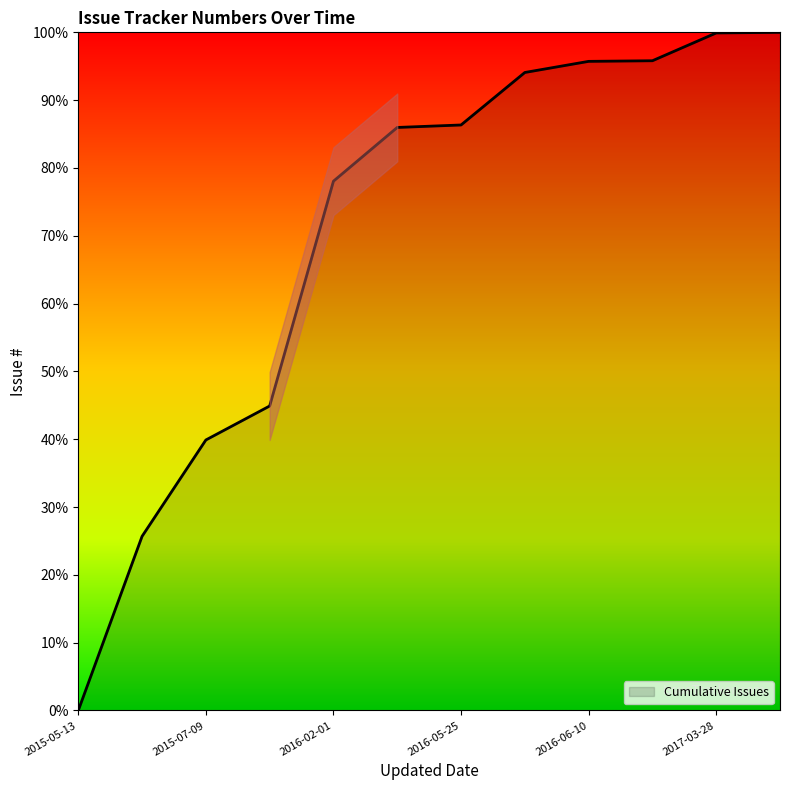

What is the difference between the maximum and minimum values?

100.0